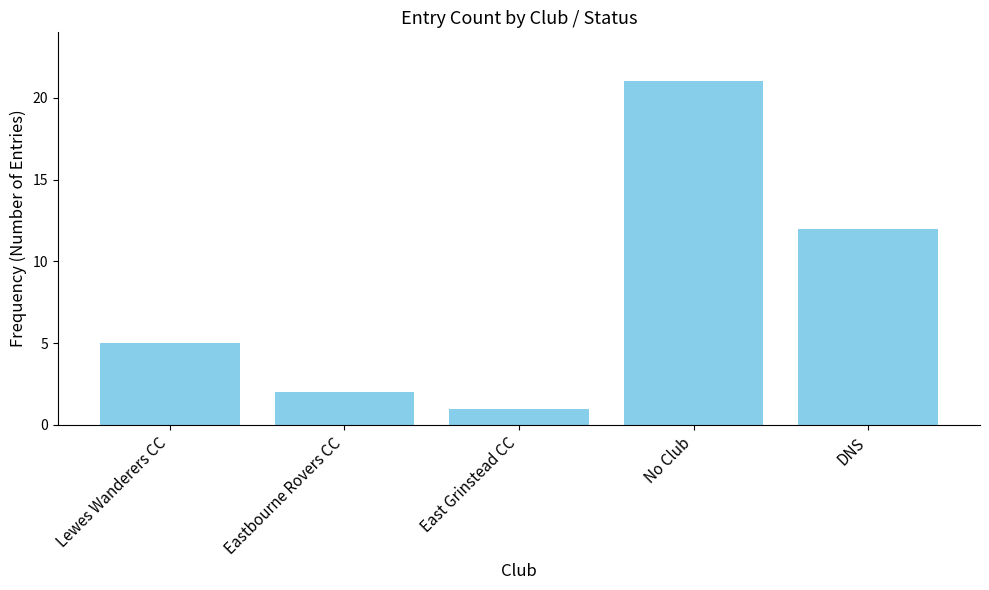

Which has a higher value, DNS or Lewes Wanderers CC?

DNS